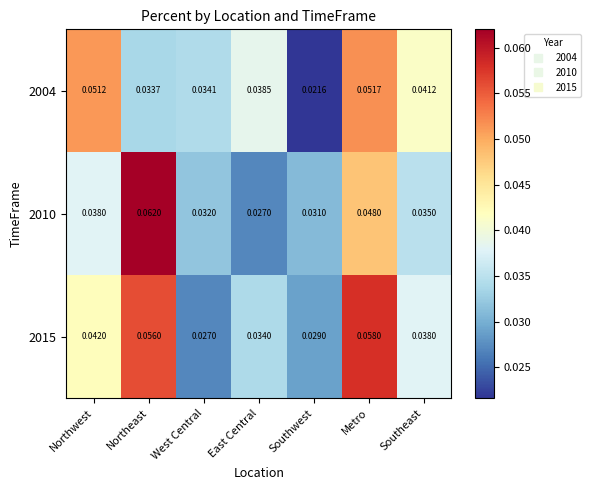

Which series has the largest range (max minus min)?

2010